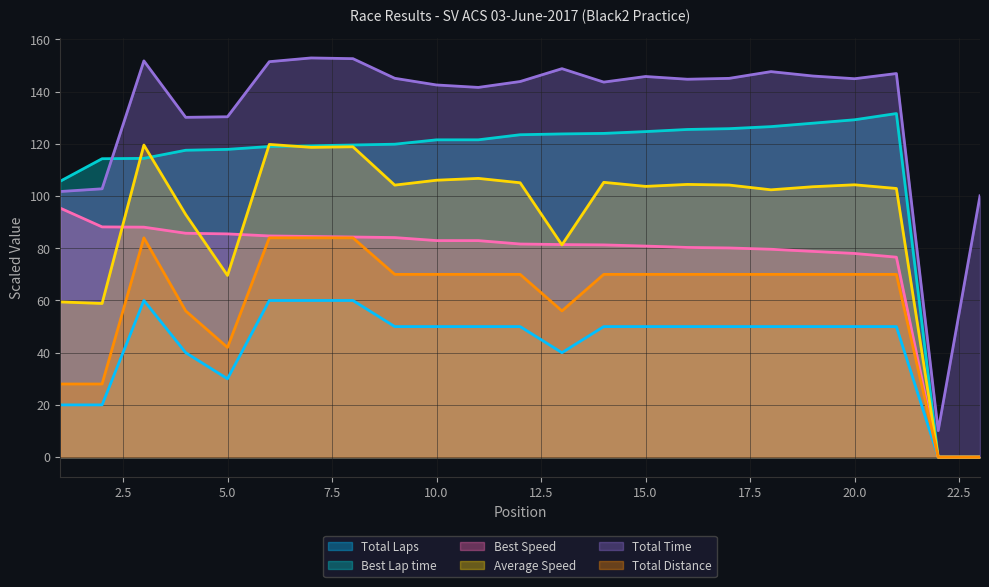

What is the average value of the Average Speed series?

91.0